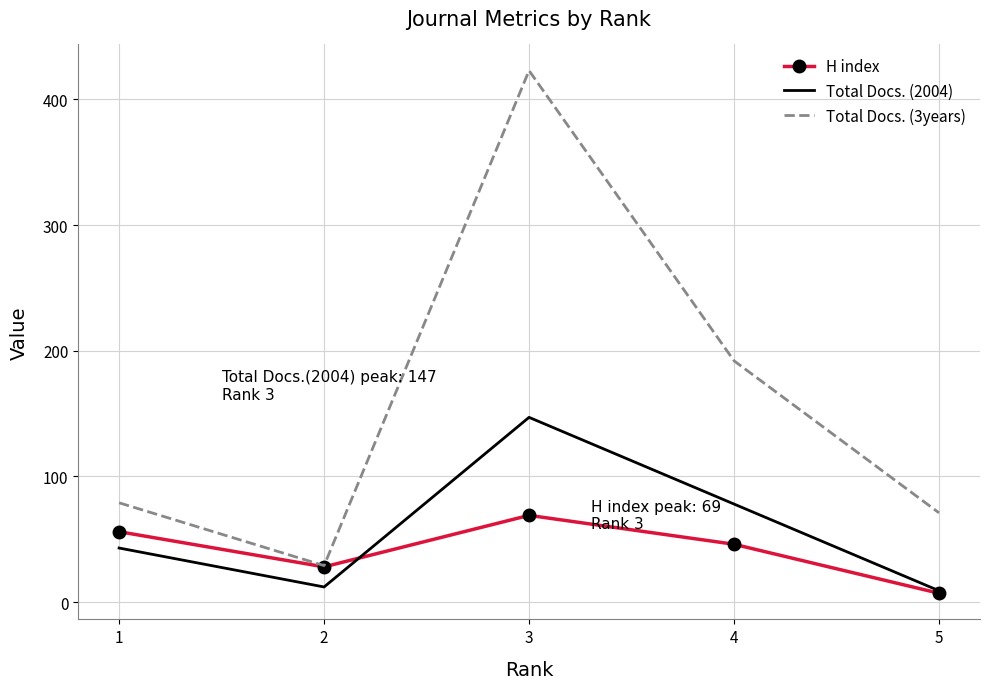

What are all the series names shown in the legend?

H index, Total Docs. (2004), Total Docs. (3years)